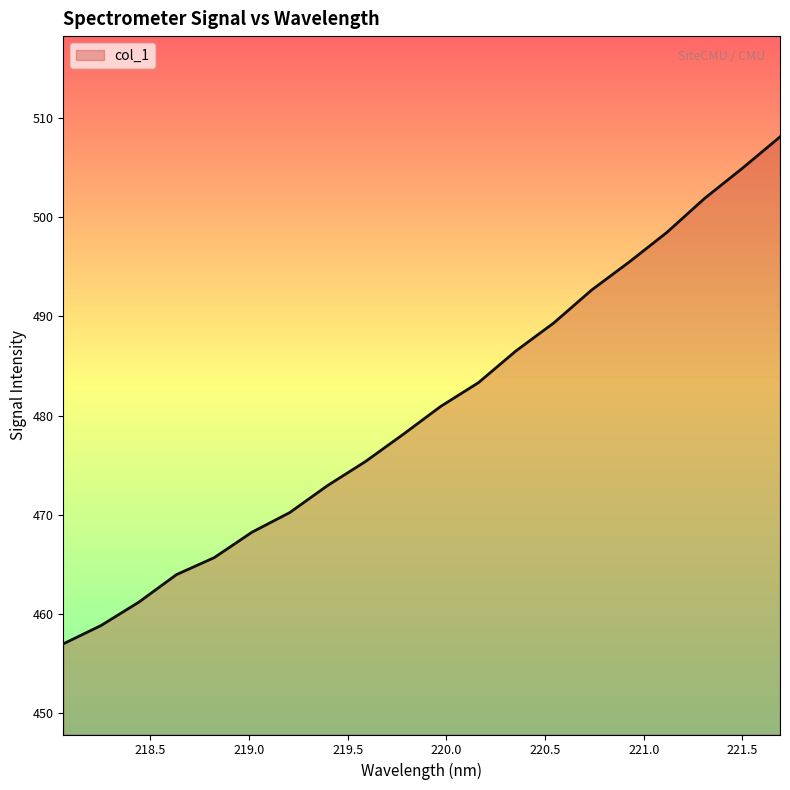

What is the difference between the maximum and minimum values?

51.1